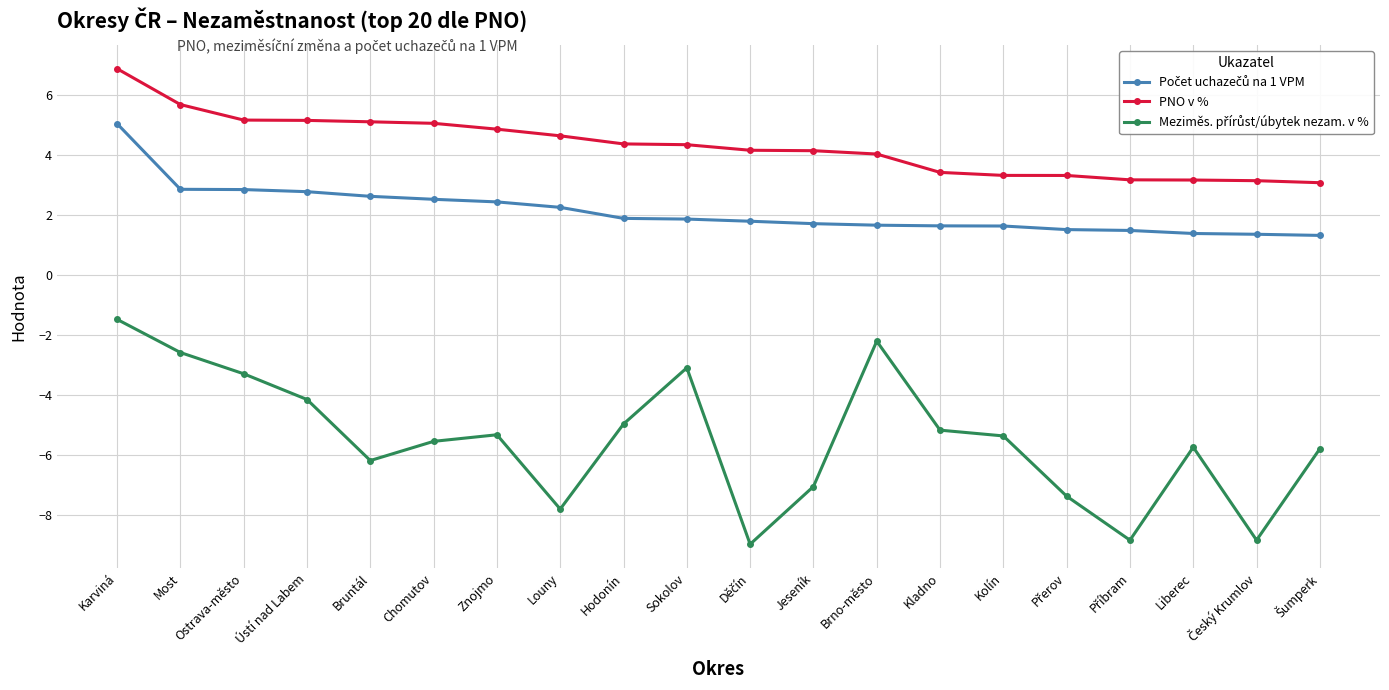

What is the average value of the PNO v % series?

4.3